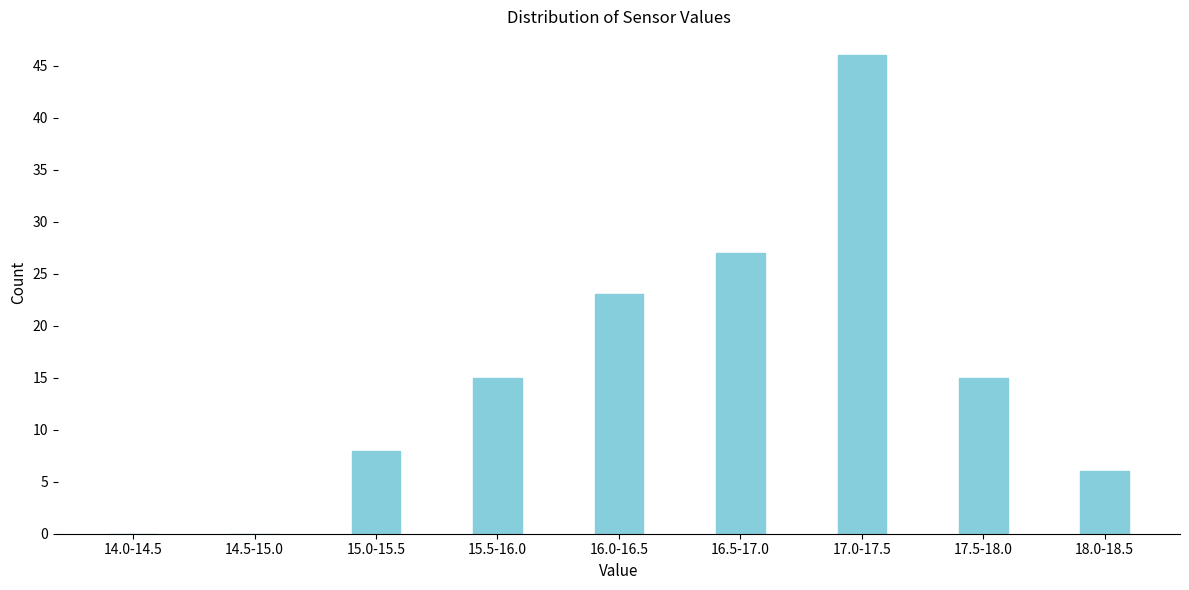

Reading left to right, transcribe all the data shown in this chart.

14.0-14.5=0	14.5-15.0=0	15.0-15.5=8	15.5-16.0=15	16.0-16.5=23	16.5-17.0=27	17.0-17.5=46	17.5-18.0=15	18.0-18.5=6